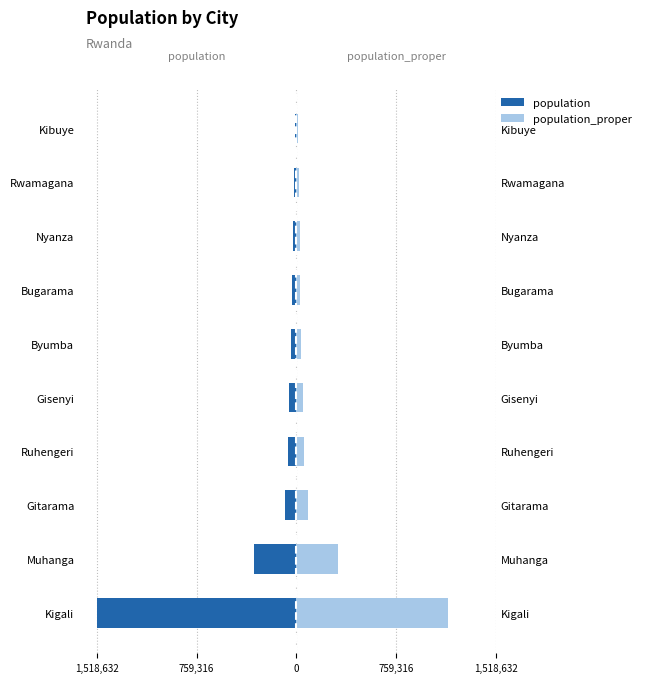

Rank the series at Gisenyi from highest to lowest value.

population_proper, population